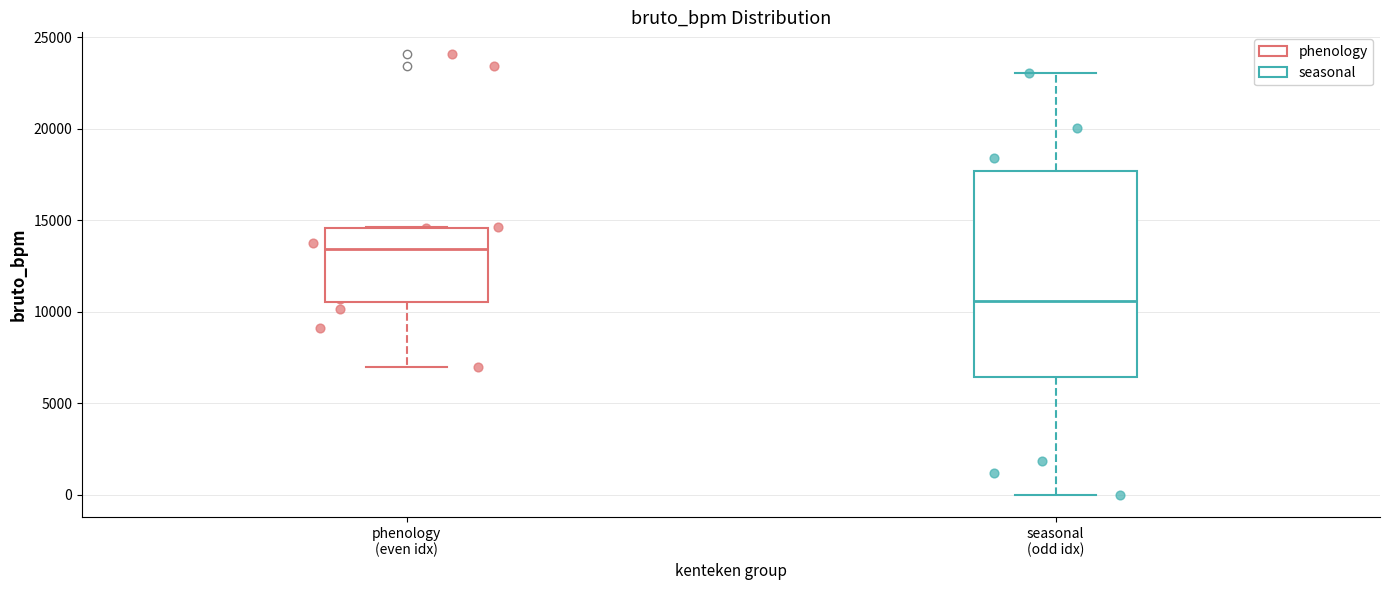

Reading left to right, read every box against the y-axis: the position of its median line, the range the box covers, and the ends of its whiskers. The values are not printed on the chart, so give them approximately, as read against the axis.

phenology (even idx): median 13500, box 10500 to 14500, whiskers 7000 to 14500
seasonal (odd idx): median 10500, box 6500 to 17500, whiskers 0 to 23000